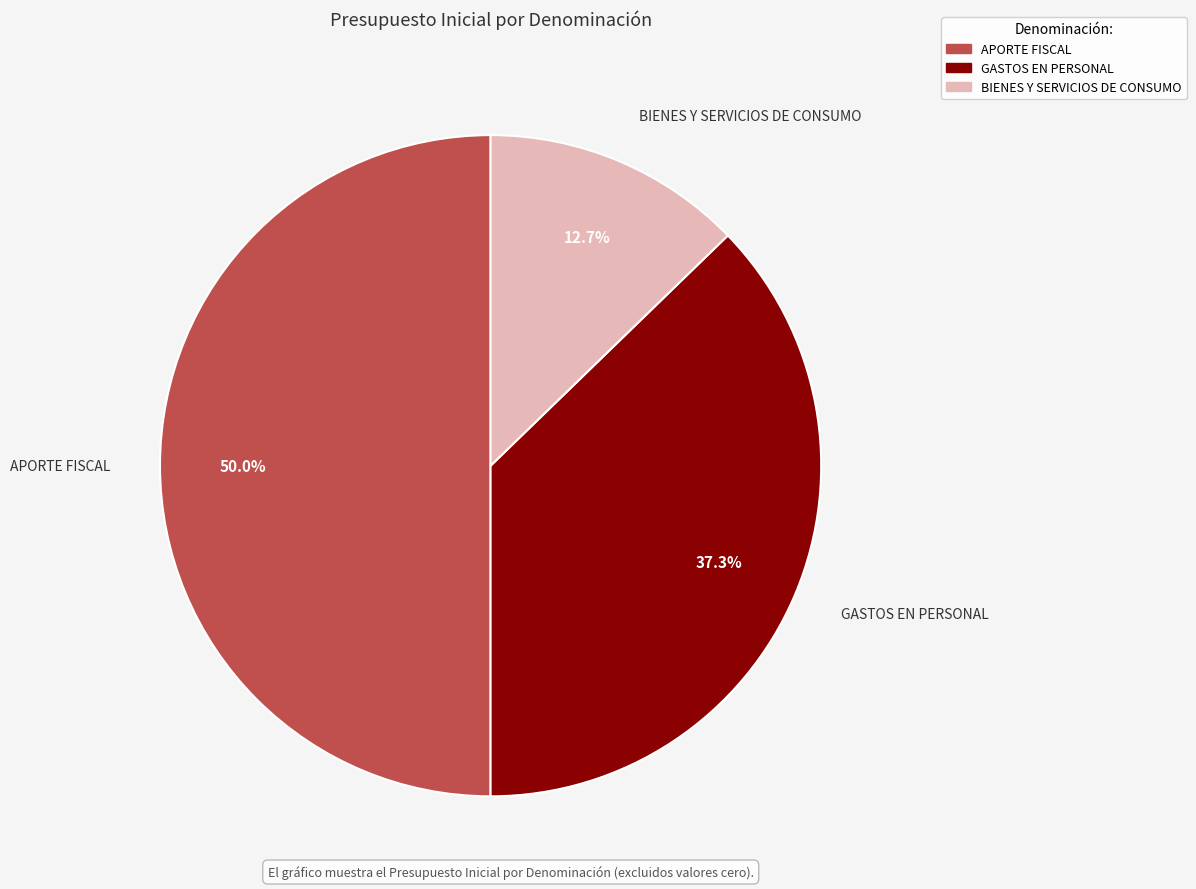

How many segments does this pie chart have?

3